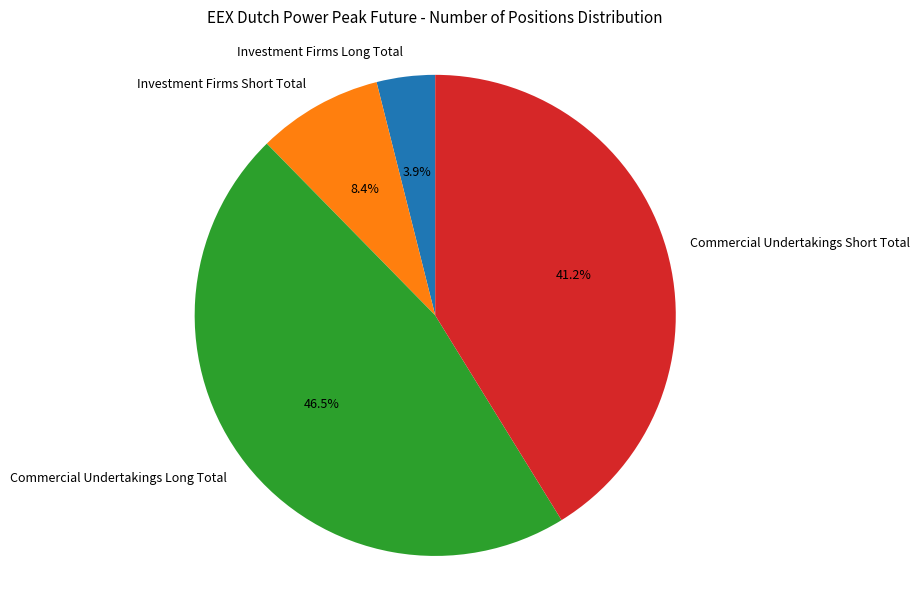

To the nearest percent, what is the difference between the Investment Firms Long Total and Commercial Undertakings Long Total slice percentages?

43%